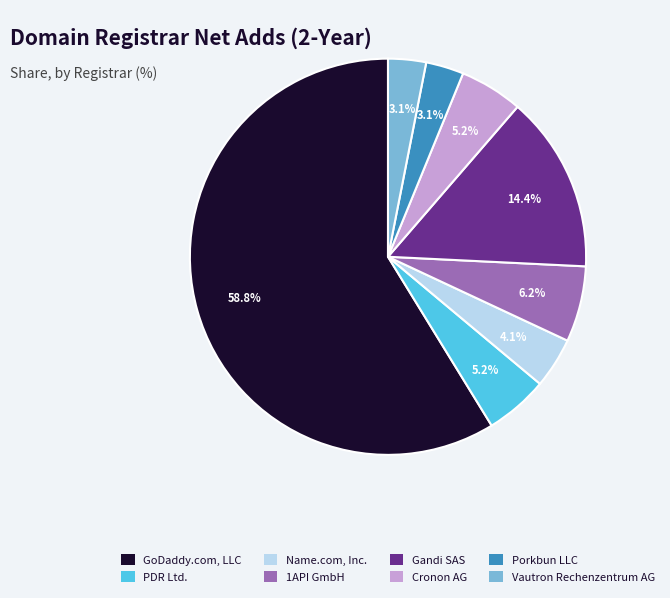

Is there a majority slice in this chart?

Yes